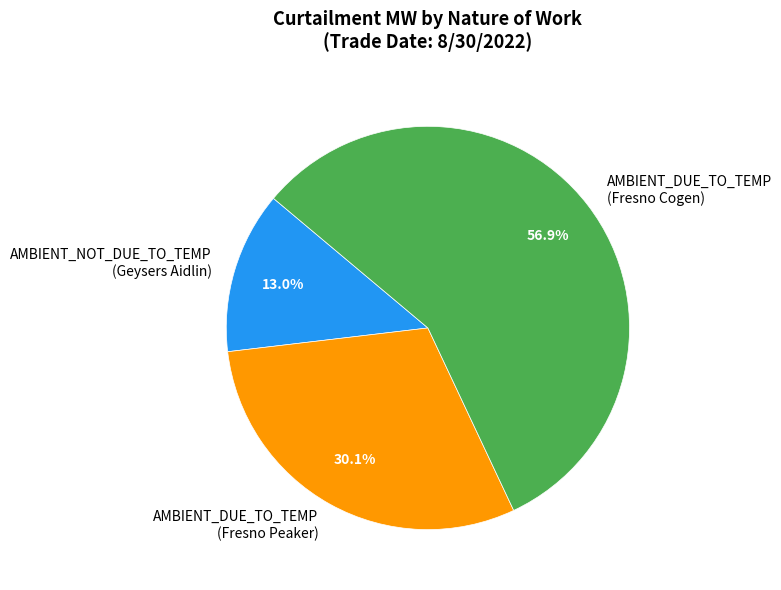

Do AMBIENT_NOT_DUE_TO_TEMP (Geysers Aidlin) and AMBIENT_DUE_TO_TEMP (Fresno Peaker) together represent more than half of the pie?

No